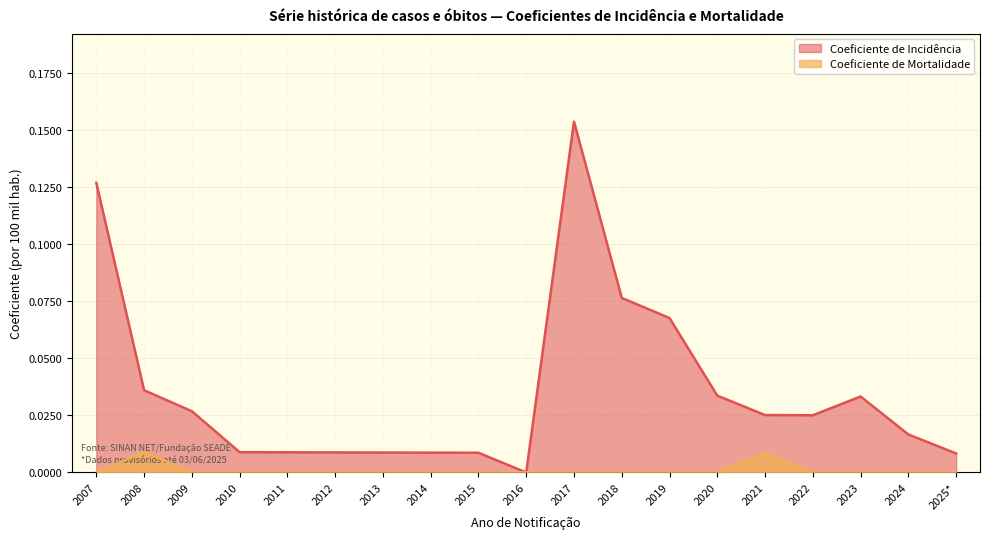

What is the label of the 8th point from the right?

2018